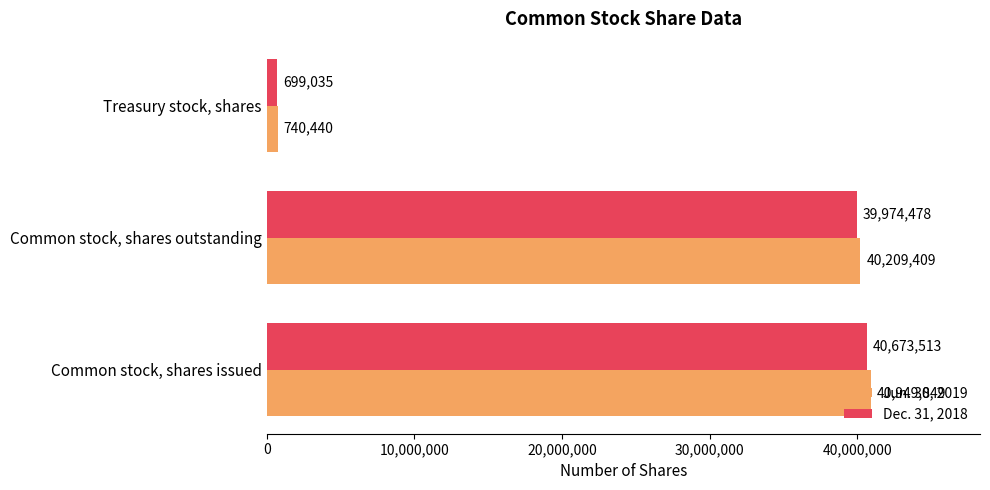

Which category has the lowest value in the Dec. 31, 2018 series?

Treasury stock, shares